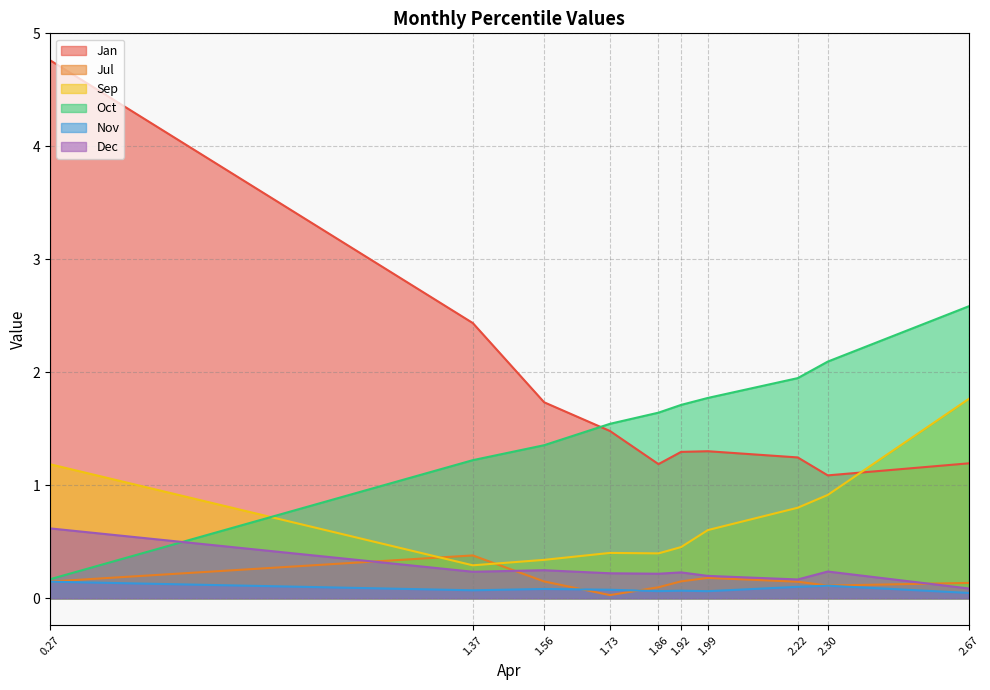

Which series has the largest total across all categories?

Jan